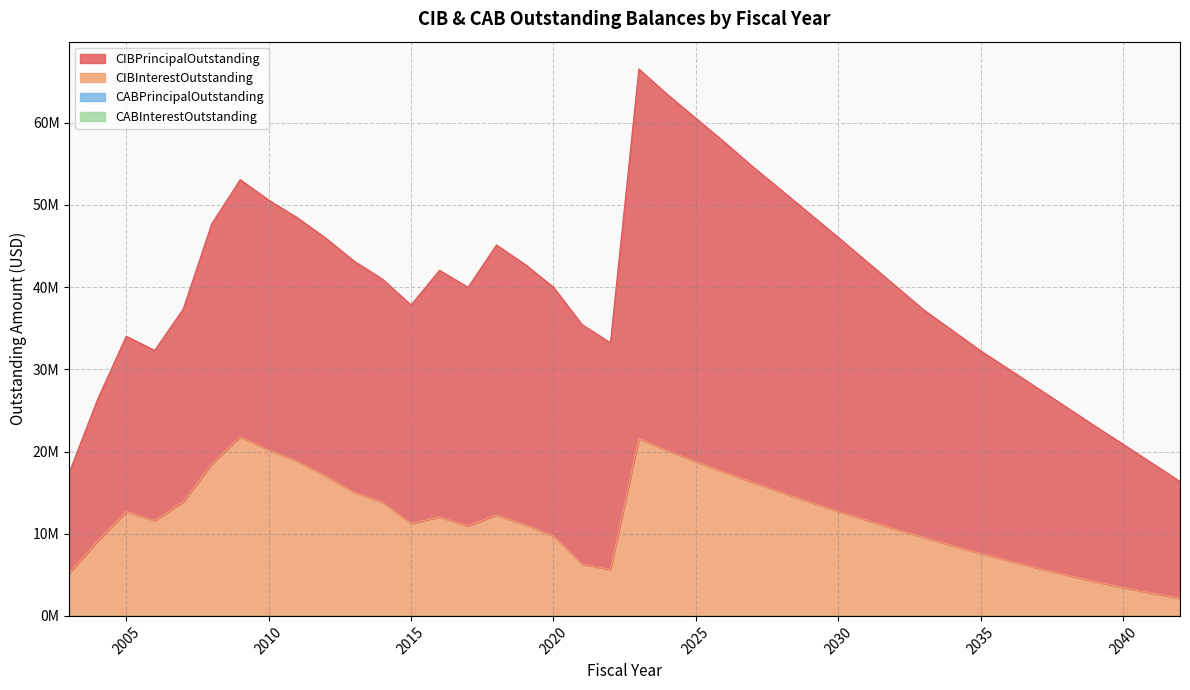

What is the total value across all series at 2020?

40001668.8